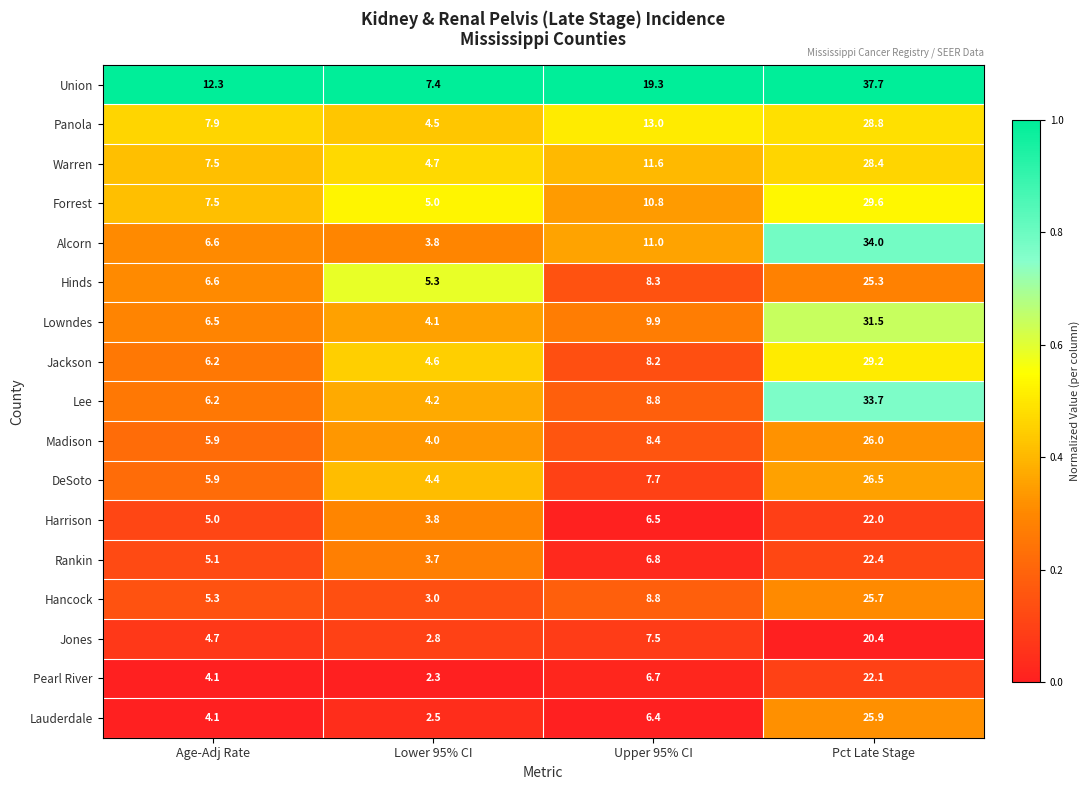

At which category is the sum across all series the highest?

Pct Late Stage